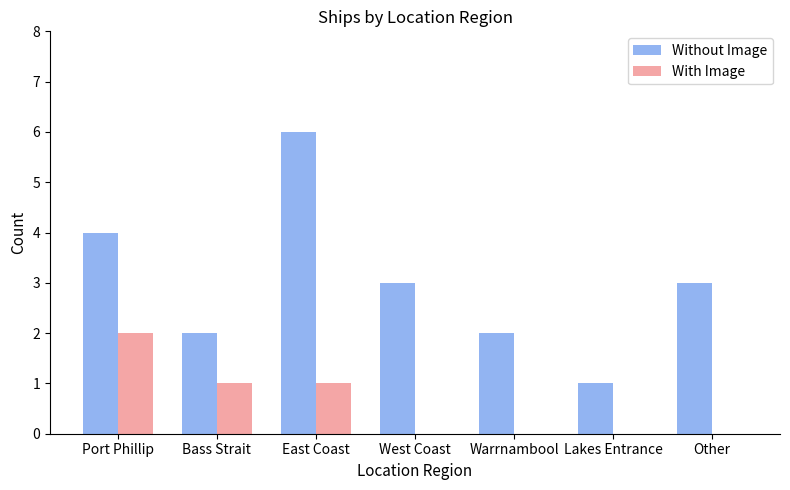

Reading left to right, list all the values displayed in this chart.

Without Image: 4	2	6	3	2	1	3
With Image: 2	1	1	0	0	0	0